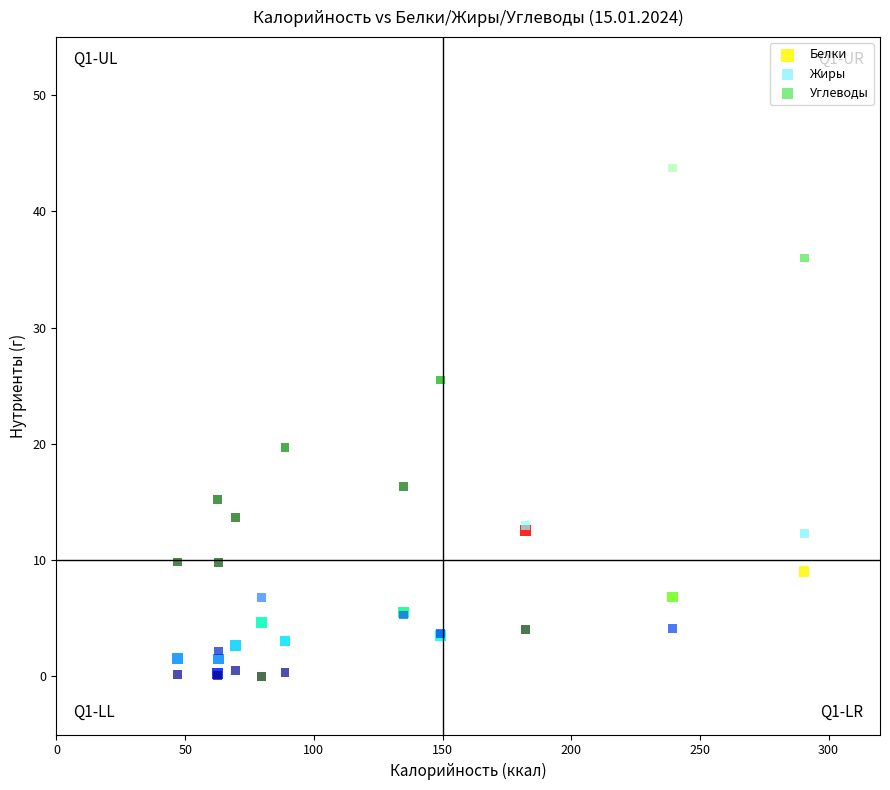

In the Углеводы series, what Y value is closest to 21?

19.7